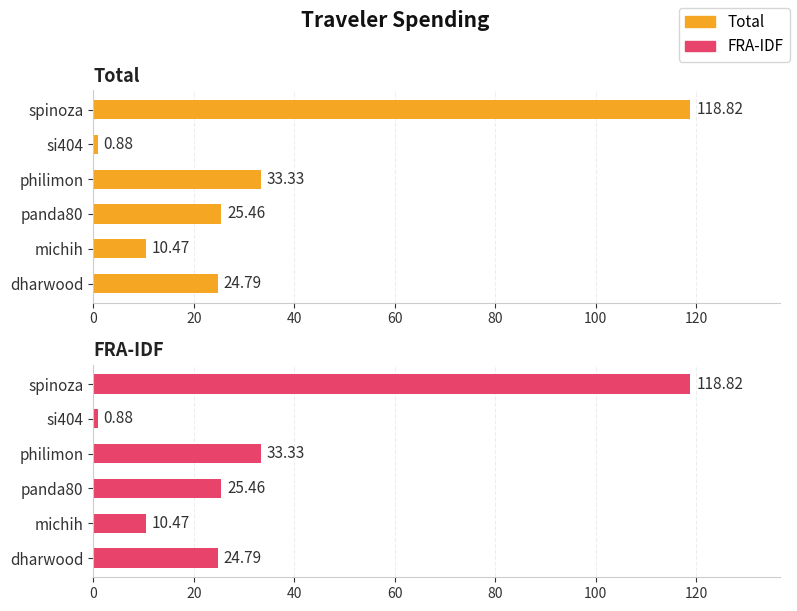

Reading left to right, list all the values displayed in this chart.

Total: 24.8	10.5	25.5	33.3	0.9	118.8
FRA-IDF: 24.8	10.5	25.5	33.3	0.9	118.8